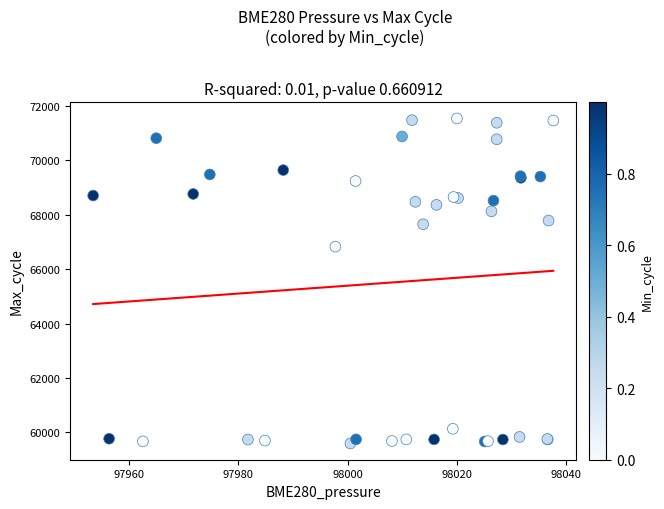

What Y value in the scatter plot is closest to 65562?

66823